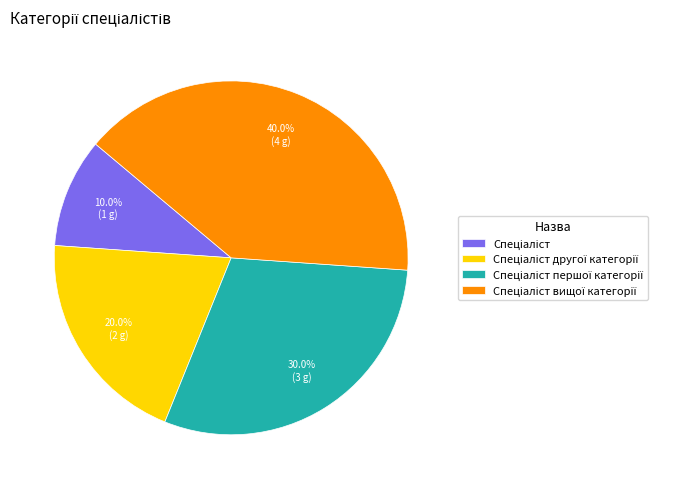

Does any single category account for the majority?

No